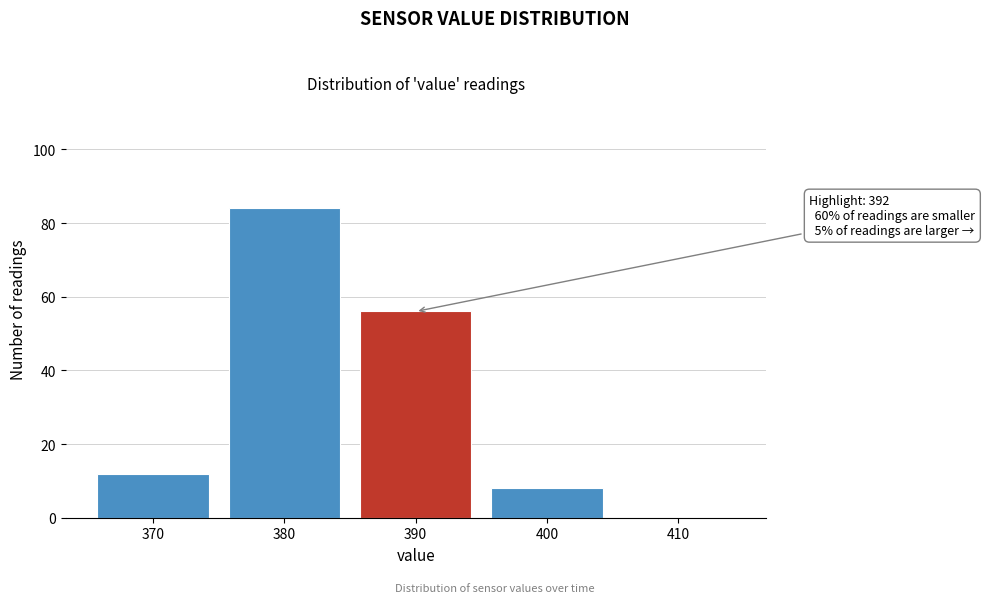

Reading right to left, extract all data points from this chart.

410=0	400=8	390=56	380=84	370=12